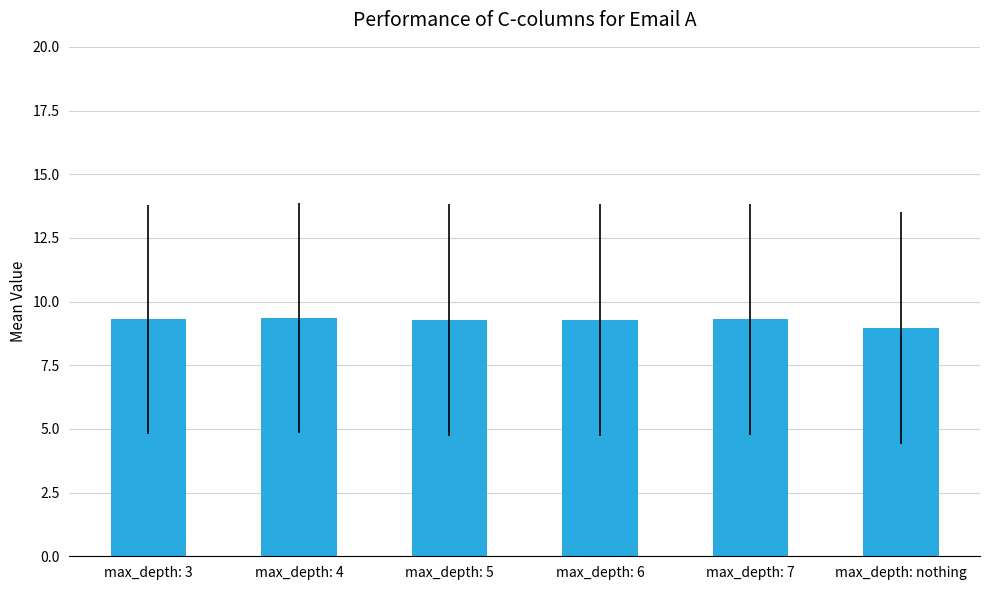

How many values are between 9 and 10?

5